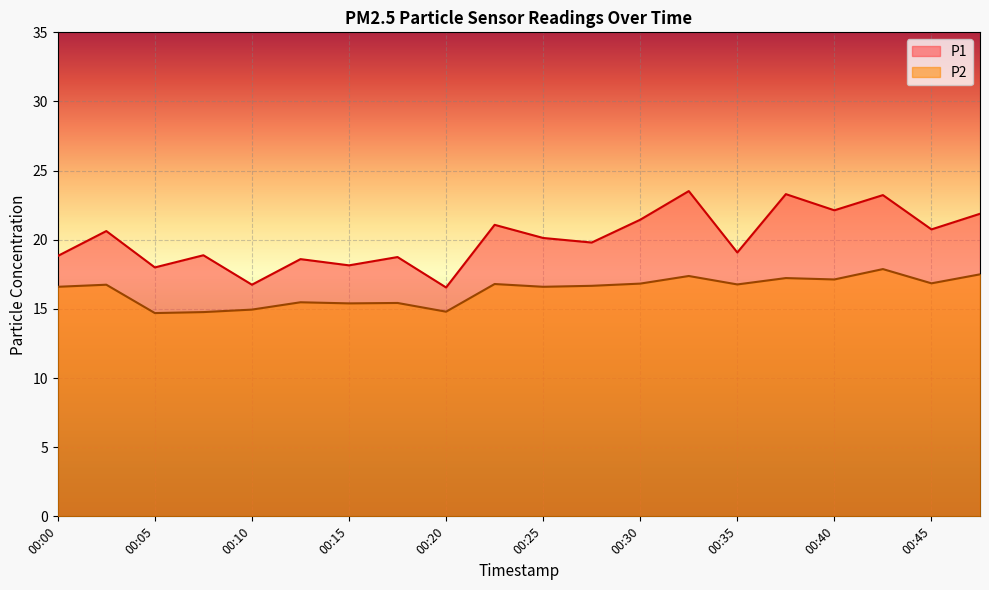

True or false: P1 and P2 intersect in this chart.

False